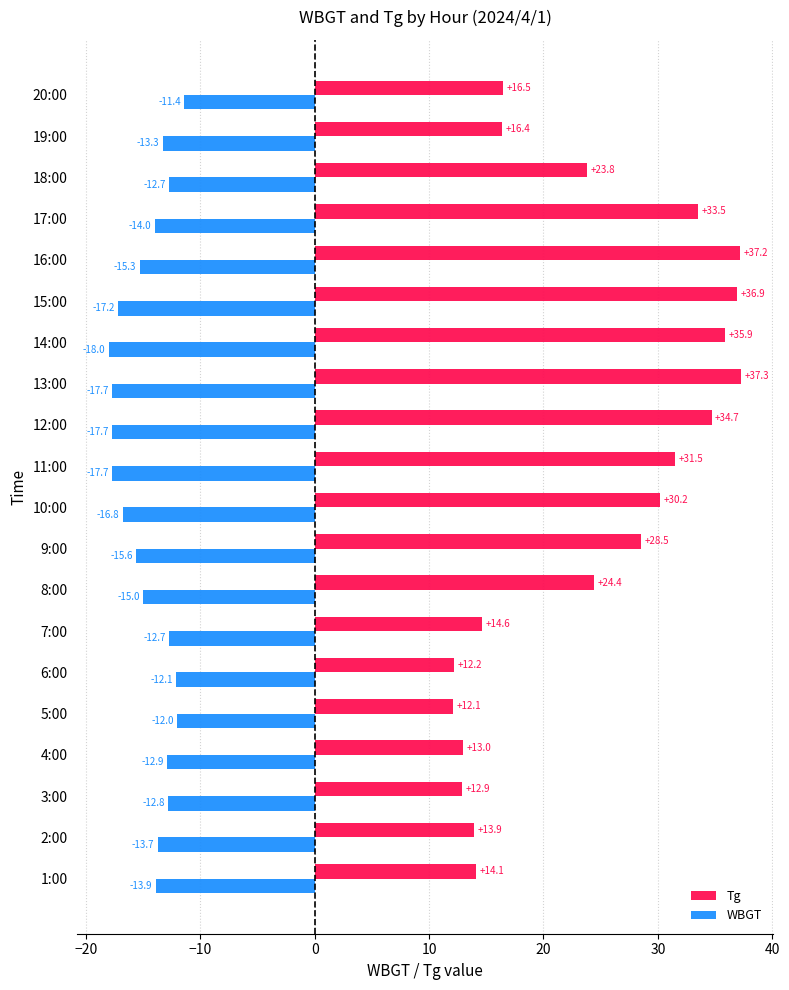

At which category is the sum across all series the highest?

16:00